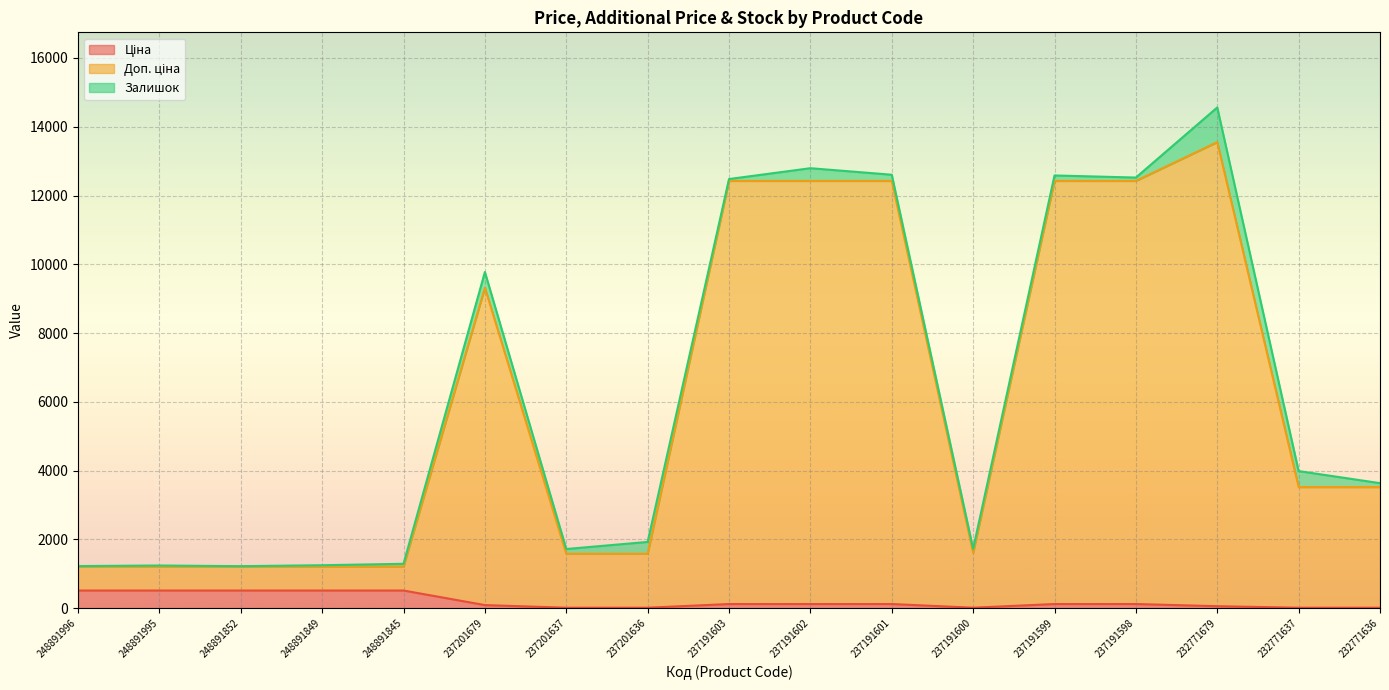

What is the value of the Доп. ціна point at the 2nd from the left?

1214.8